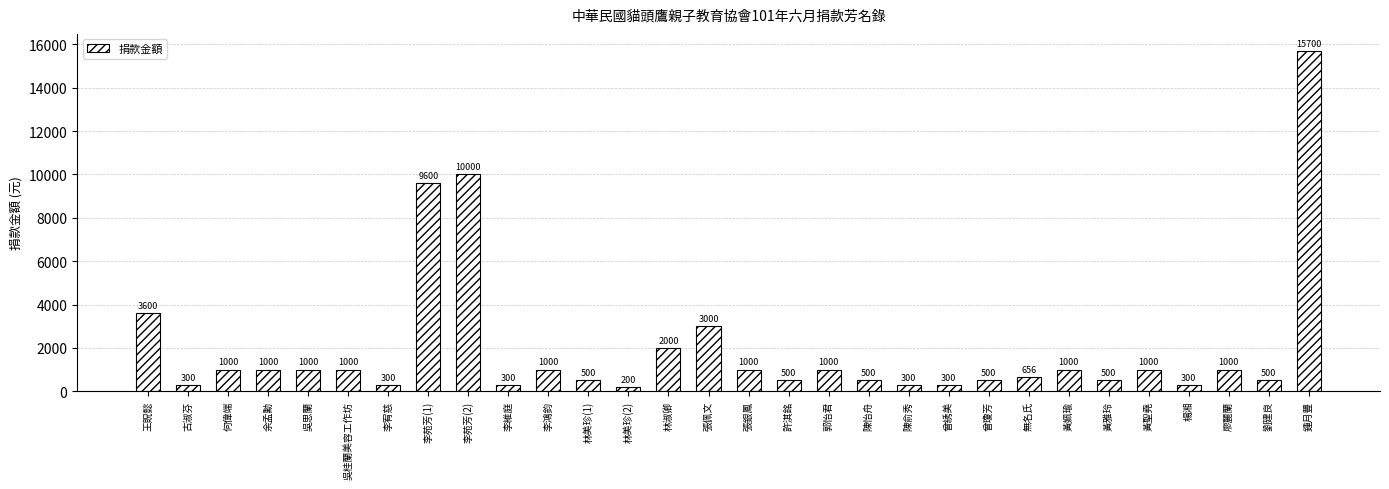

How many distinct data groups are displayed?

1